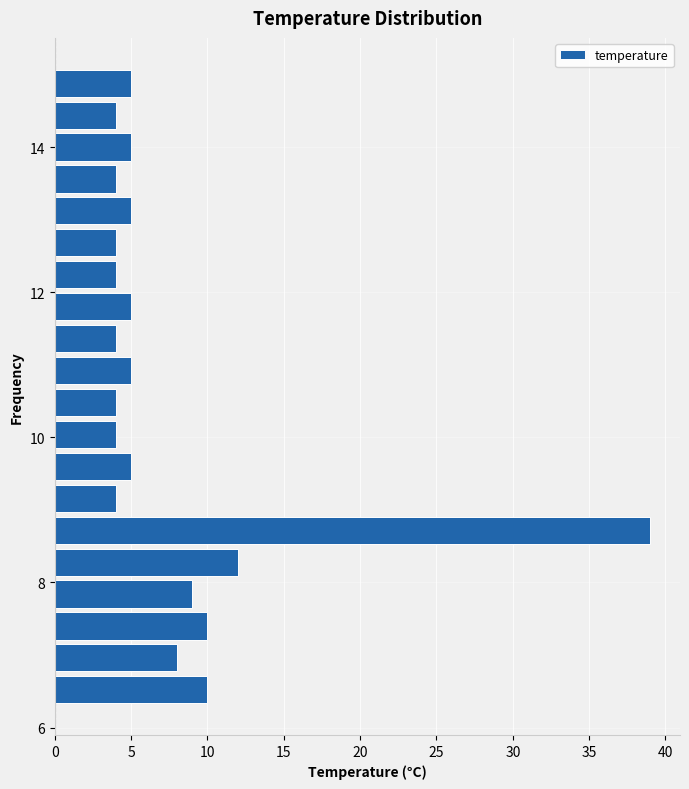

Read against the y-axis, roughly where is the centre of the longest bar?

8.8